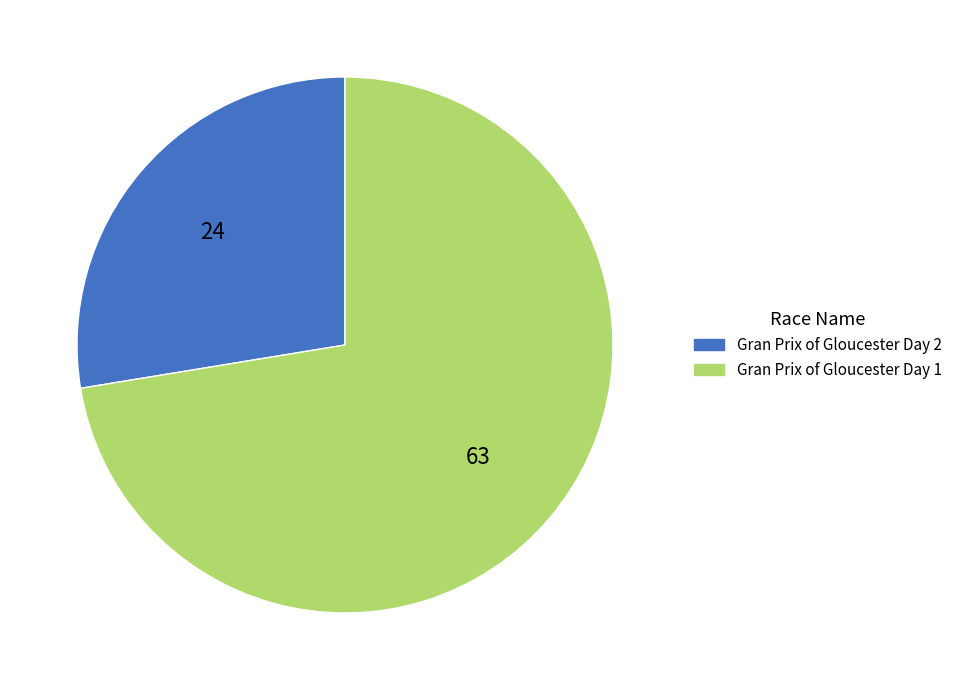

Combined, do Gran Prix of Gloucester Day 2 and Gran Prix of Gloucester Day 1 account for over 50%?

Yes